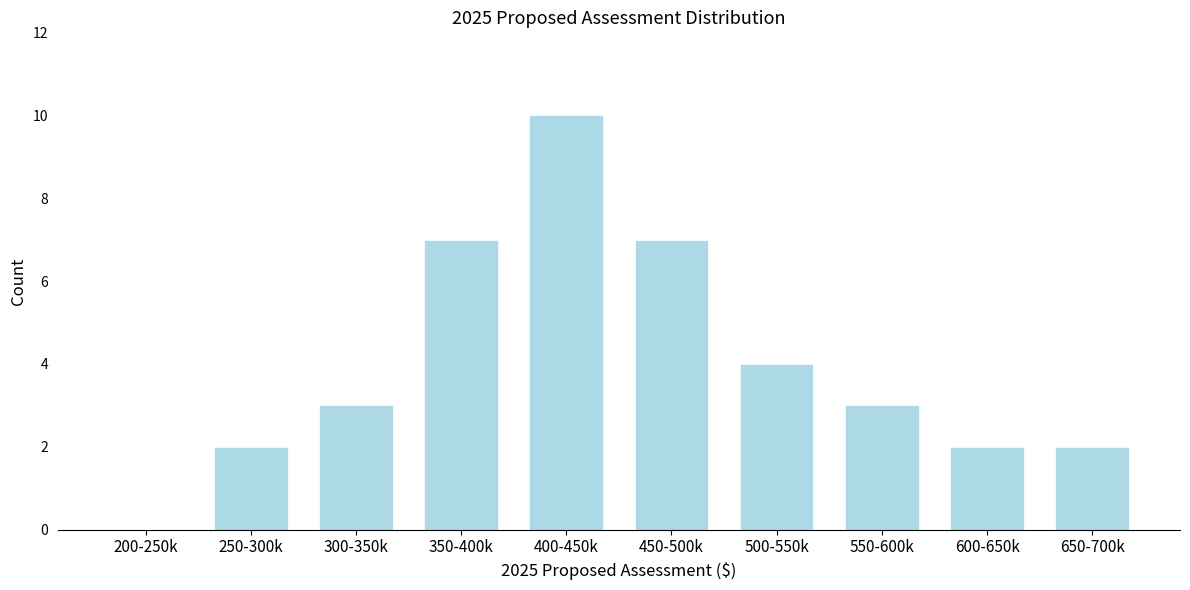

Reading right to left, transcribe all the data shown in this chart.

650-700k=2	600-650k=2	550-600k=3	500-550k=4	450-500k=7	400-450k=10	350-400k=7	300-350k=3	250-300k=2	200-250k=0